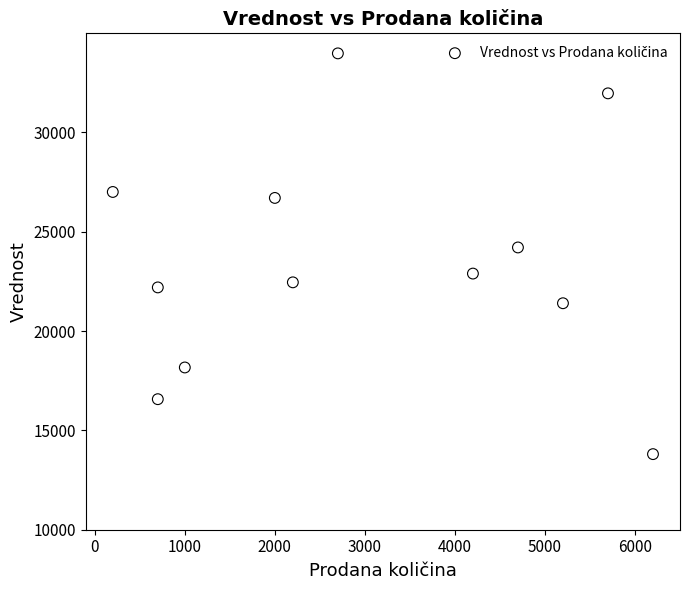

What Y value in the scatter plot is closest to 23891?

24208